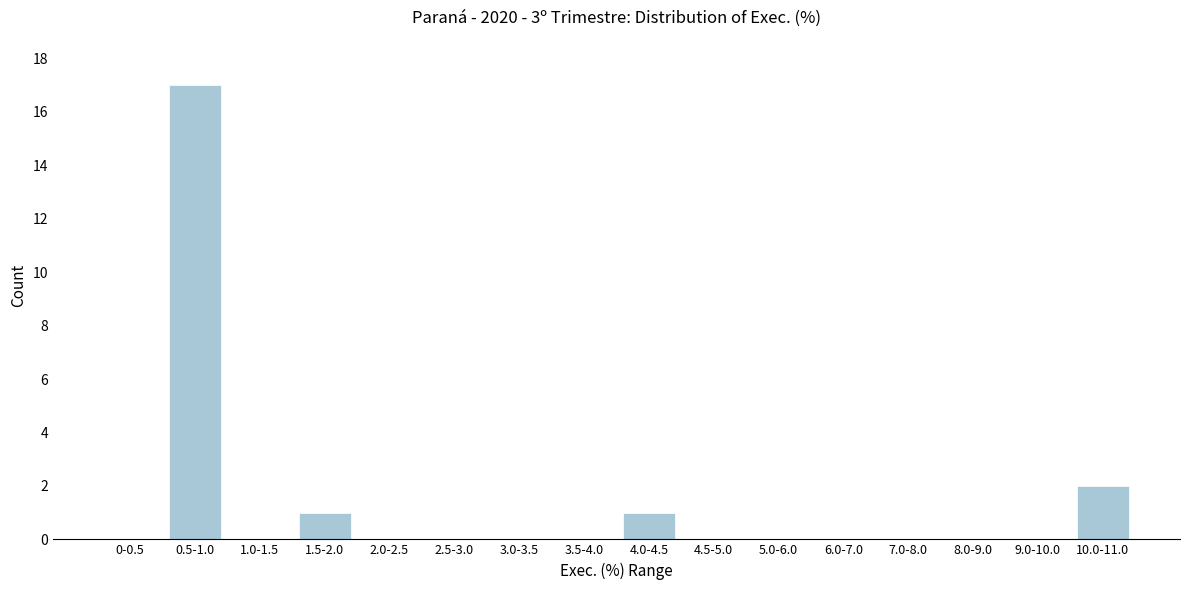

Reading left to right, transcribe all the data shown in this chart.

0-0.5=0	0.5-1.0=17	1.0-1.5=0	1.5-2.0=1	2.0-2.5=0	2.5-3.0=0	3.0-3.5=0	3.5-4.0=0	4.0-4.5=1	4.5-5.0=0	5.0-6.0=0	6.0-7.0=0	7.0-8.0=0	8.0-9.0=0	9.0-10.0=0	10.0-11.0=2